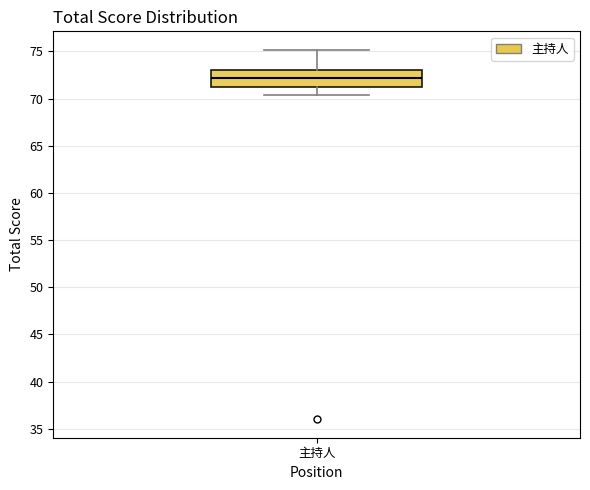

Where does the median line of the box for 主持人 sit on the y-axis? The values are not printed on the chart, so give them approximately, as read against the axis.

72.0